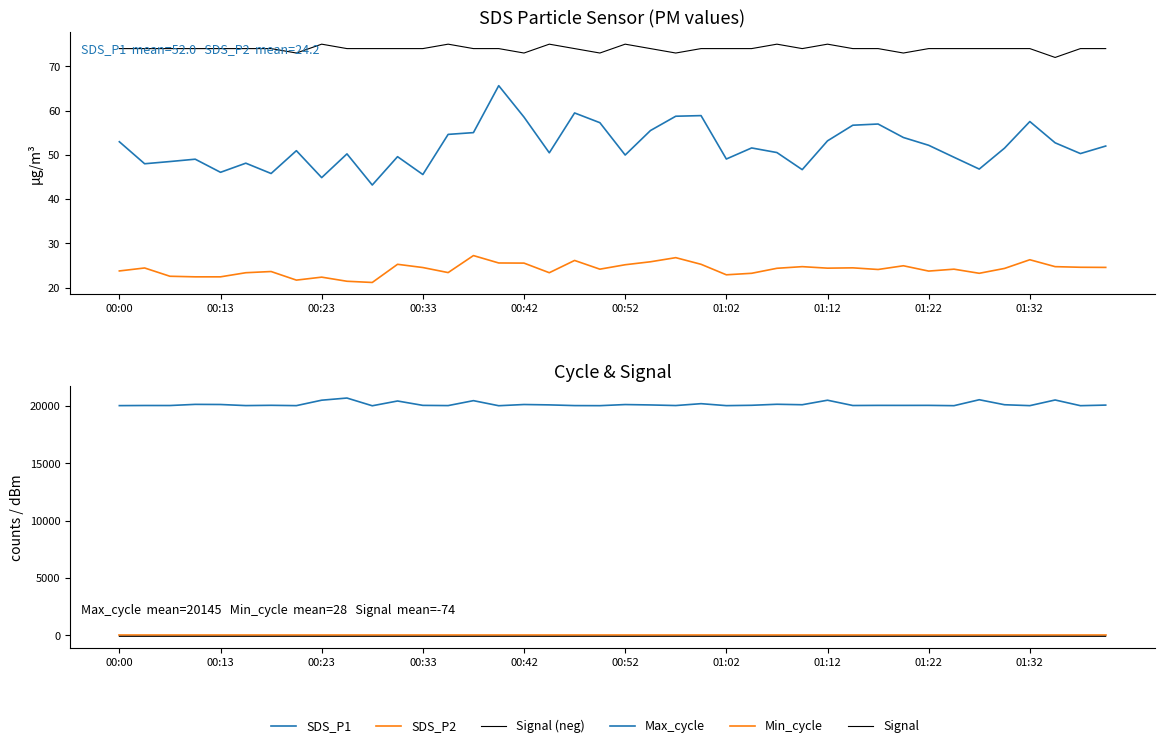

At how many categories does at least one series exceed 17284?

40